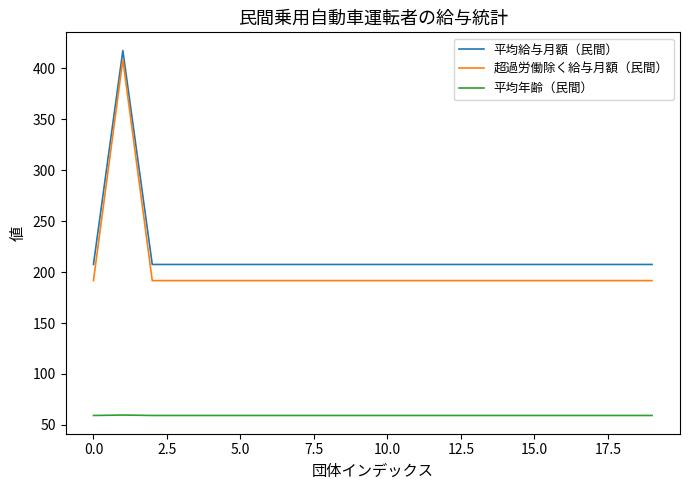

What is the minimum value shown in the chart?

59.2